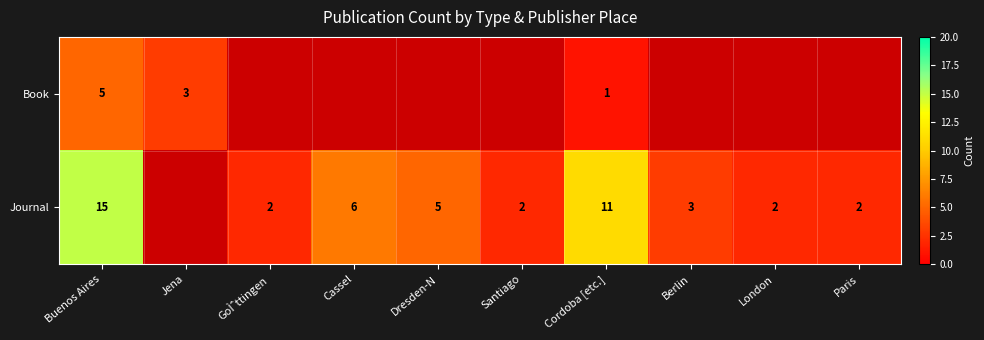

The Journal series shows 6 at Cassel. True or false?

True